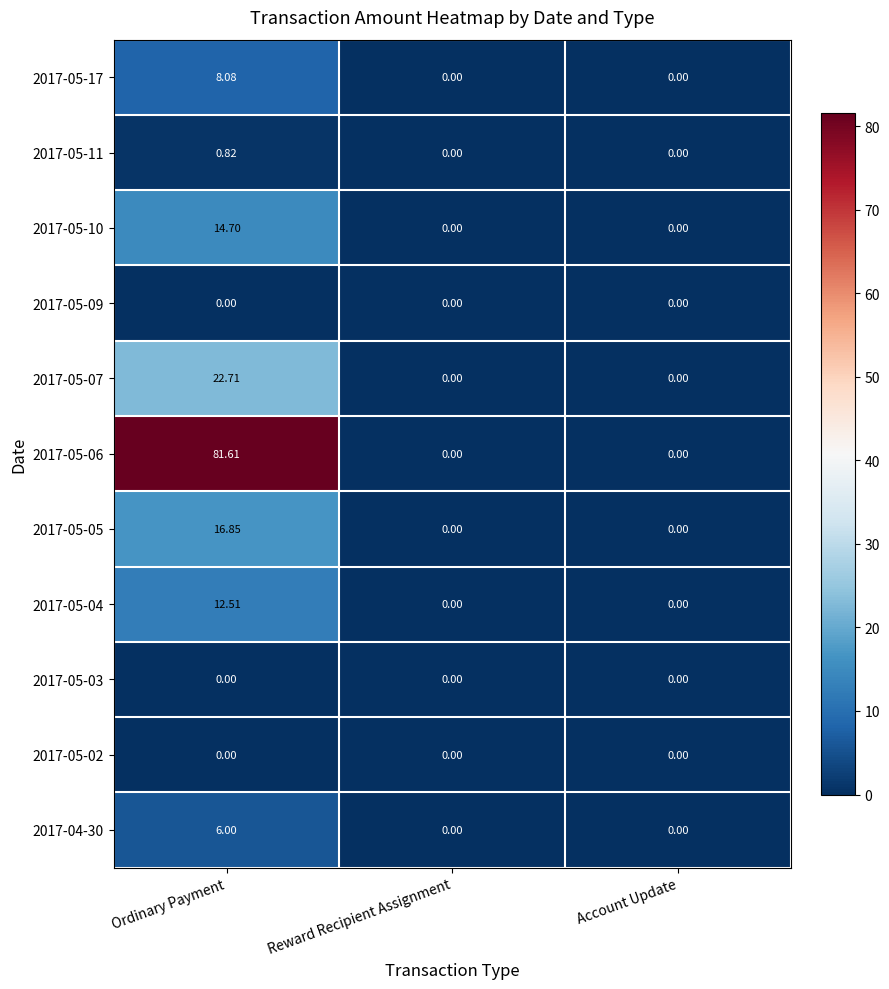

Is the value of 2017-05-06 at Ordinary Payment greater than the value of 2017-05-03 at Account Update?

Yes